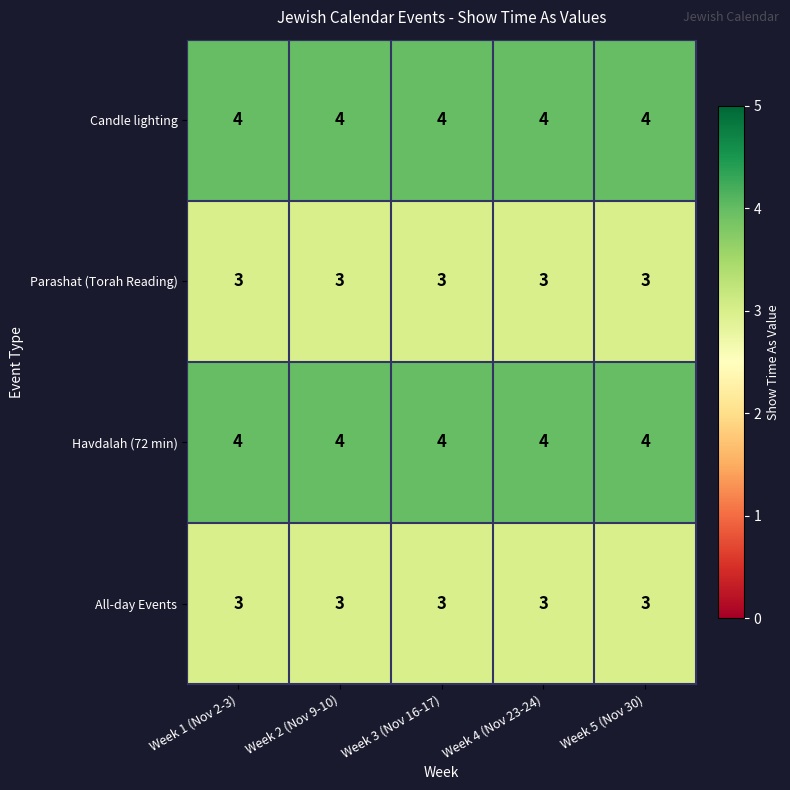

True or false: Parashat (Torah Reading) has a value of 1 at Week 3 (Nov 16-17).

False